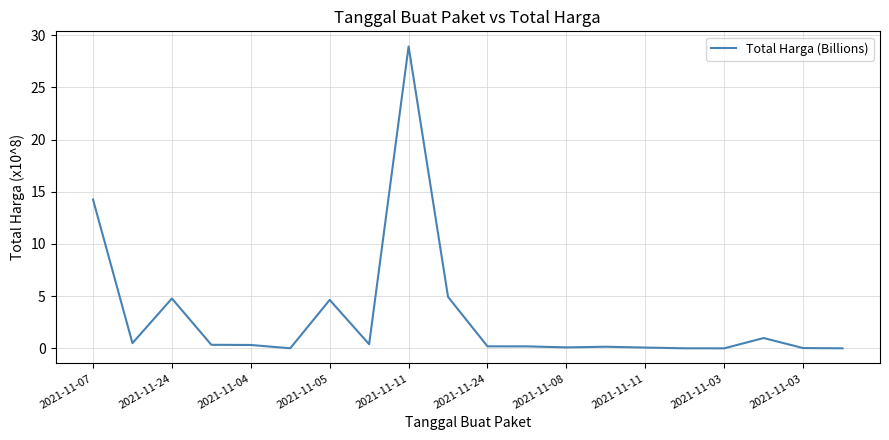

What is the maximum value shown in the chart?

28.9